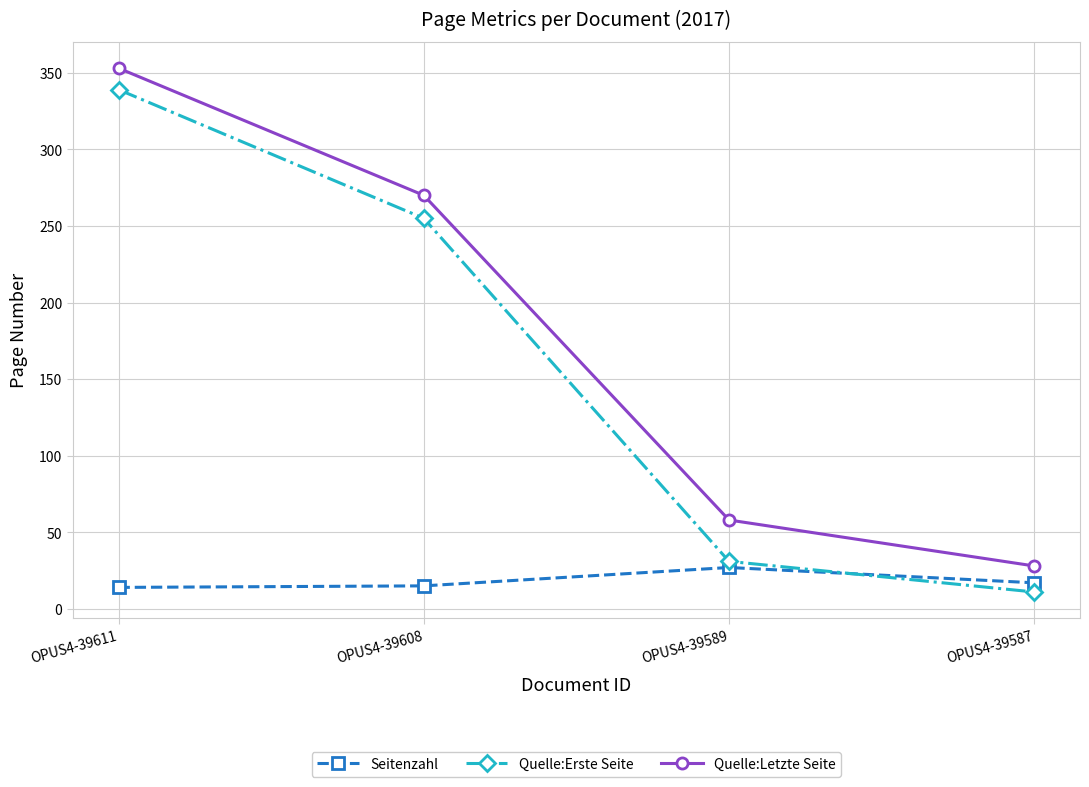

What is the value of the Seitenzahl point at the 4th from the left?

17